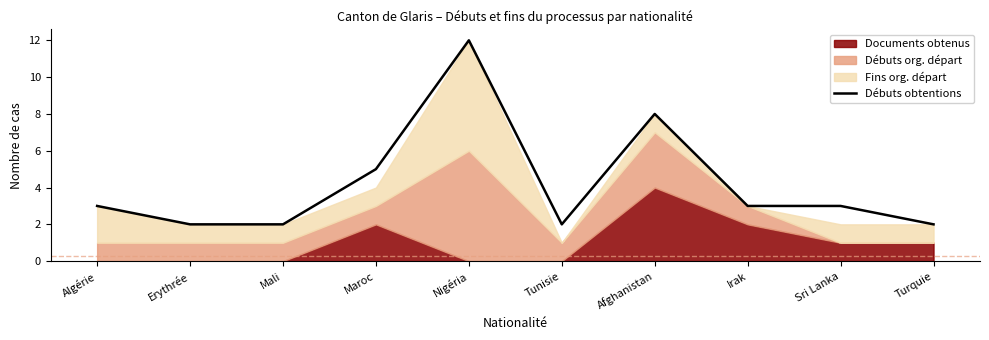

What is the approximate value at Erythrée?

2